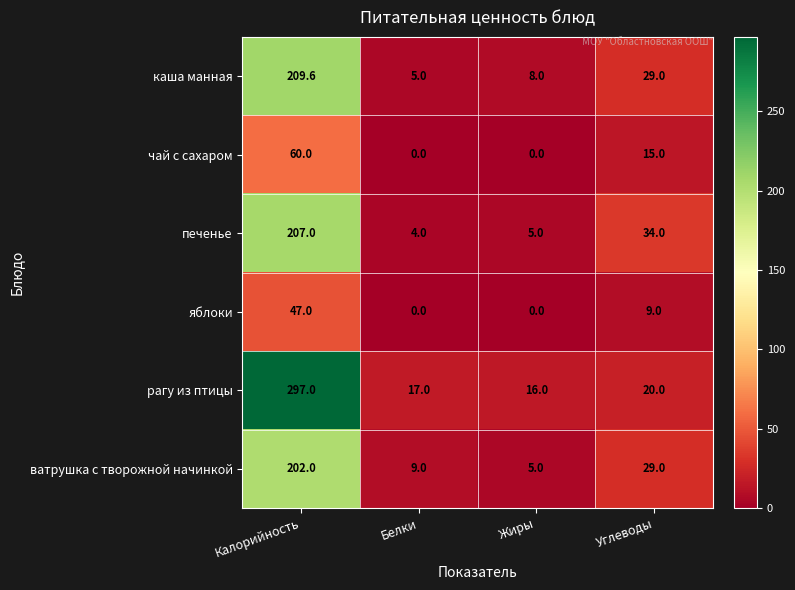

What is the total value across all series at Белки?

35.0